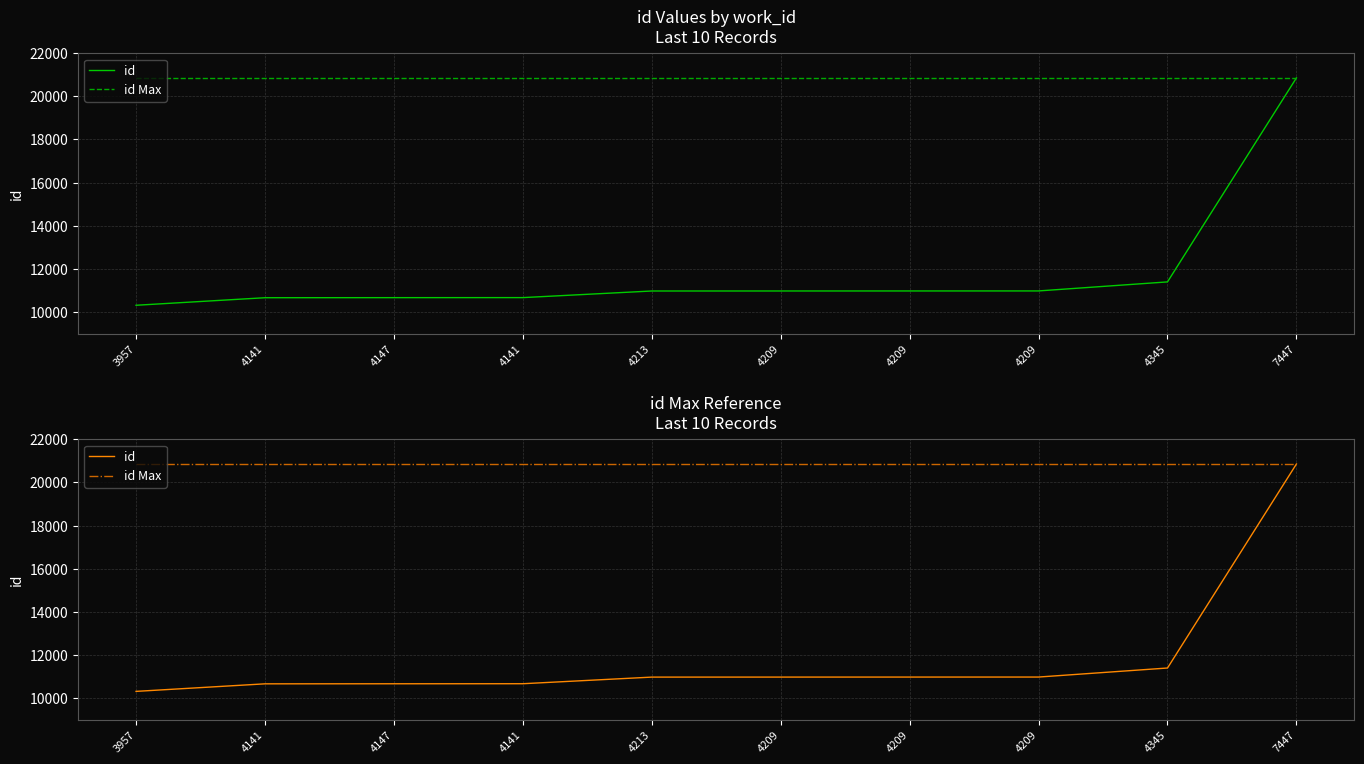

What is the difference between the maximum and second lowest values in the id series?

10197